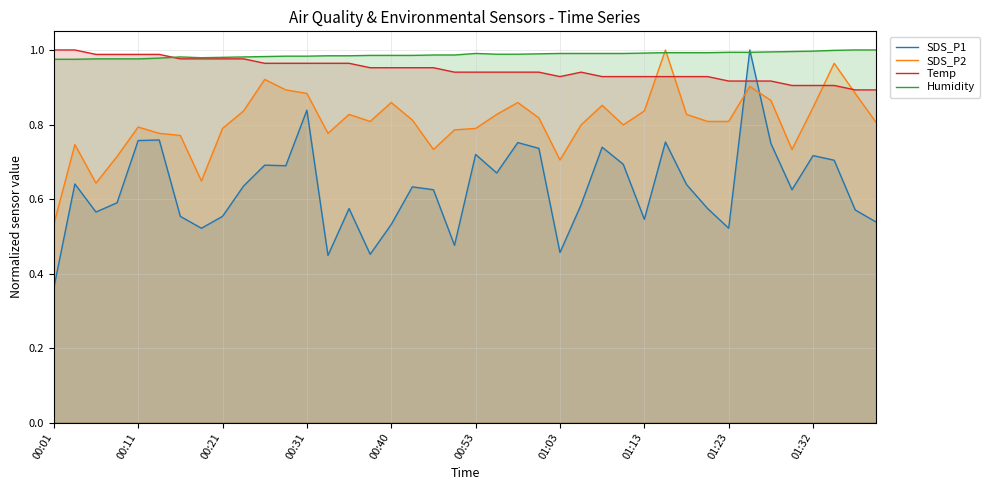

How many SDS_P1 values are between 0 and 1?

40